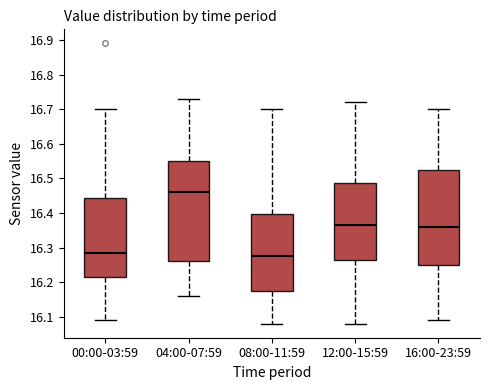

Reading left to right, read every box against the y-axis: the position of its median line, the range the box covers, and the ends of its whiskers. The values are not printed on the chart, so give them approximately, as read against the axis.

00:00-03:59: median 16.29, box 16.22 to 16.44, whiskers 16.09 to 16.70
04:00-07:59: median 16.46, box 16.26 to 16.55, whiskers 16.16 to 16.73
08:00-11:59: median 16.28, box 16.18 to 16.40, whiskers 16.08 to 16.70
12:00-15:59: median 16.37, box 16.27 to 16.49, whiskers 16.08 to 16.72
16:00-23:59: median 16.36, box 16.25 to 16.53, whiskers 16.09 to 16.70